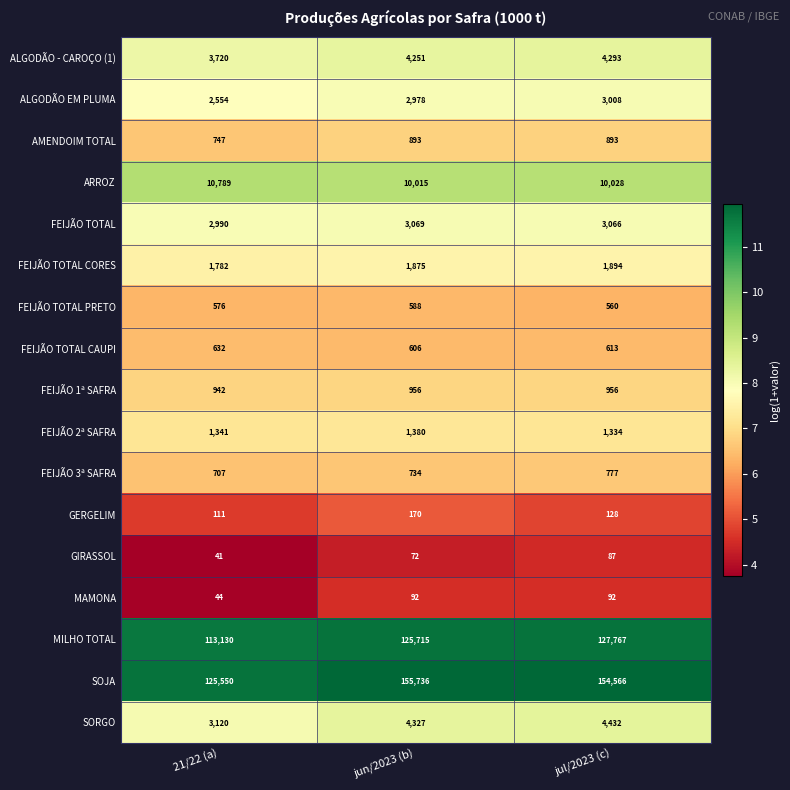

What is the total value across all series at jun/2023 (b)?

313457